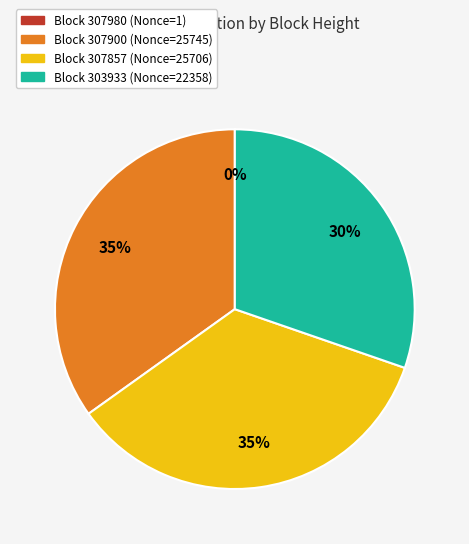

To the nearest percent, what is the difference between the largest and smallest slice percentages?

35%